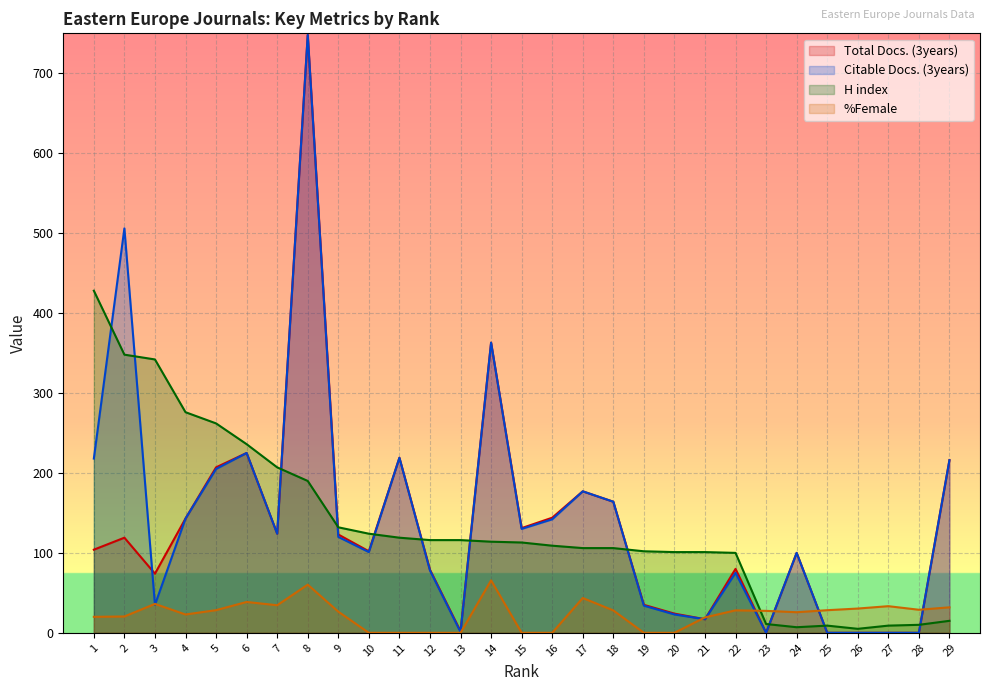

At which category does H index reach its first local peak?

25